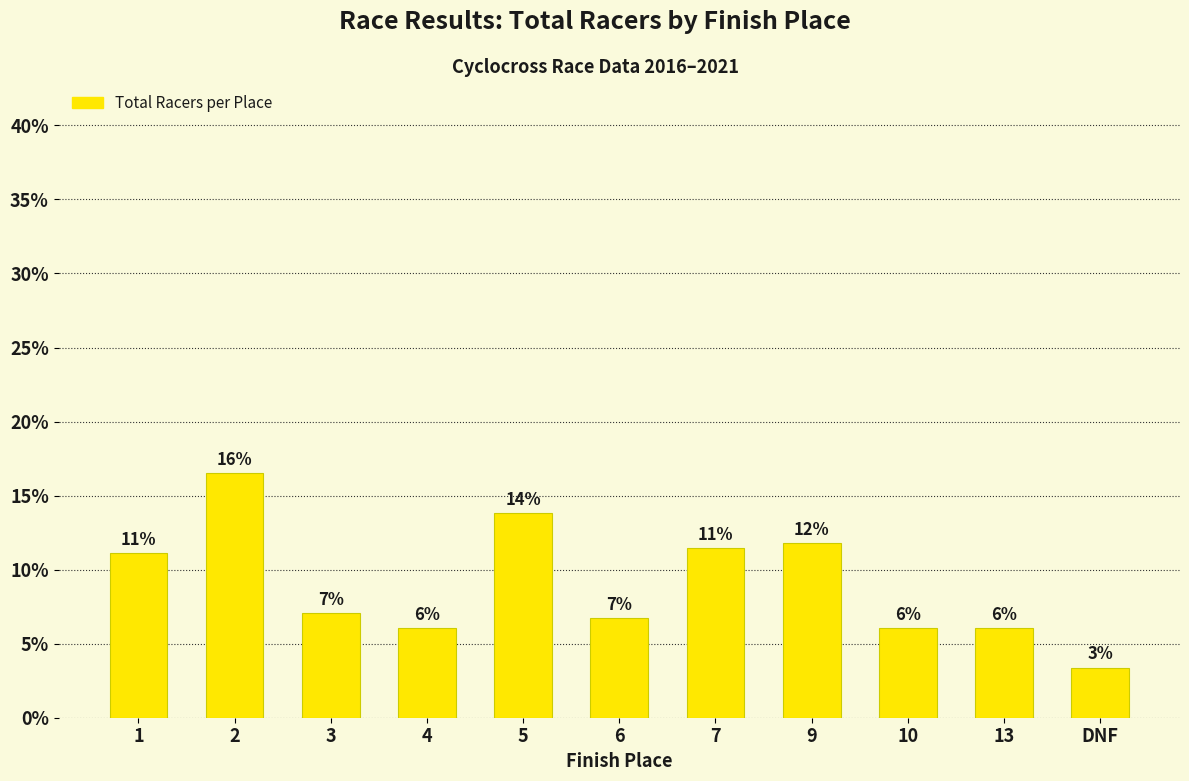

What position from the right is 6?

6